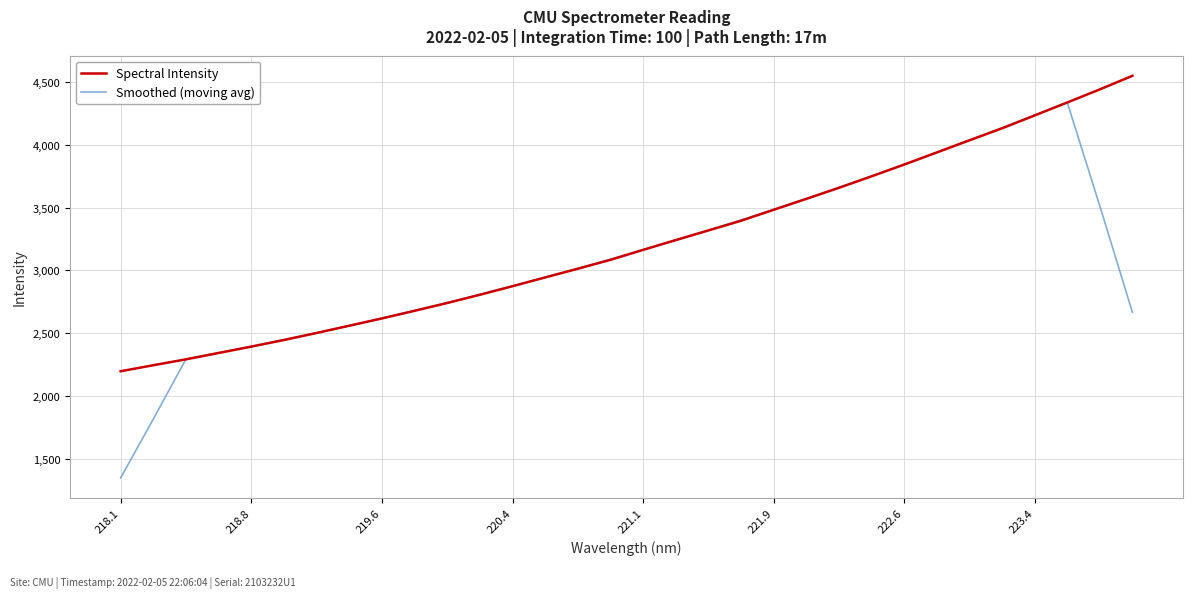

What is the sum of all Spectral Intensity values?

102828.5